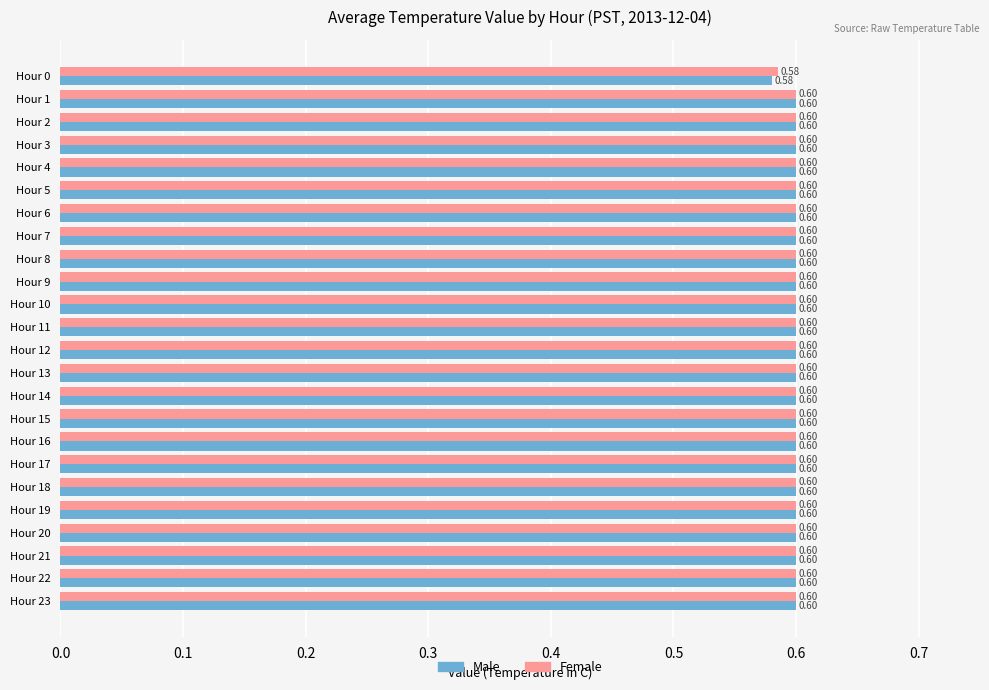

What is the average value of the Male series?

0.6